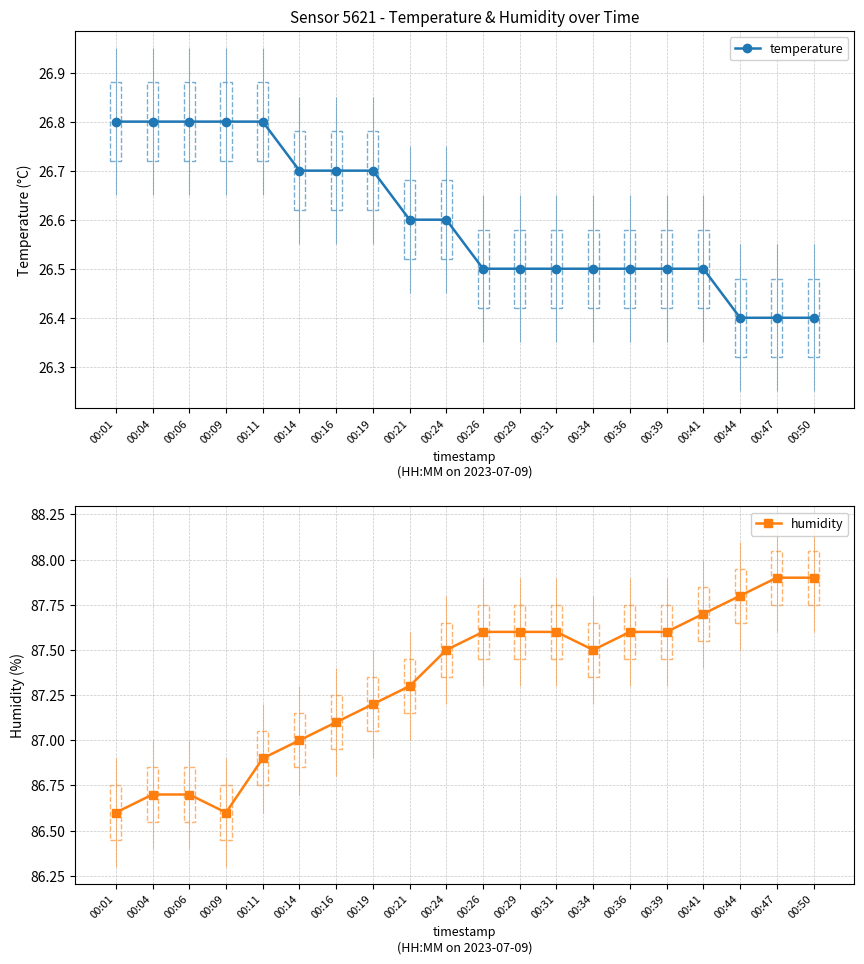

Is the value of temperature at 00:41 greater than the value of humidity at 00:36?

No